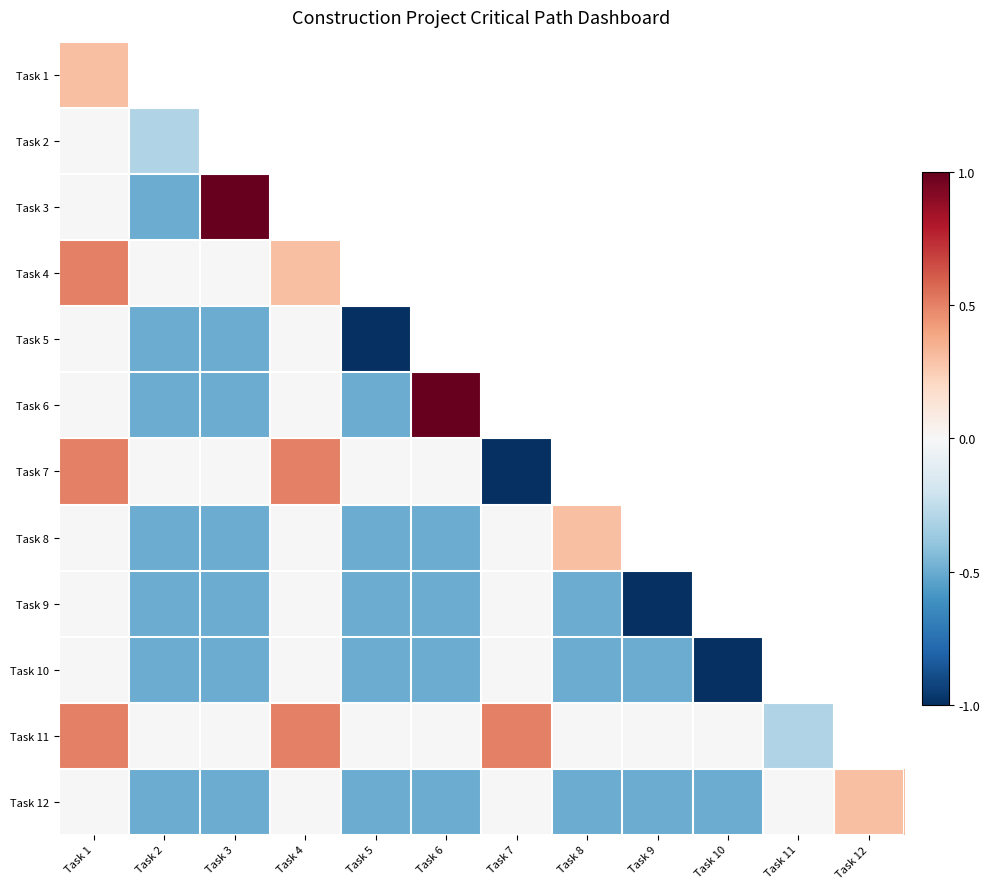

What is the minimum value shown in the chart?

-1.0